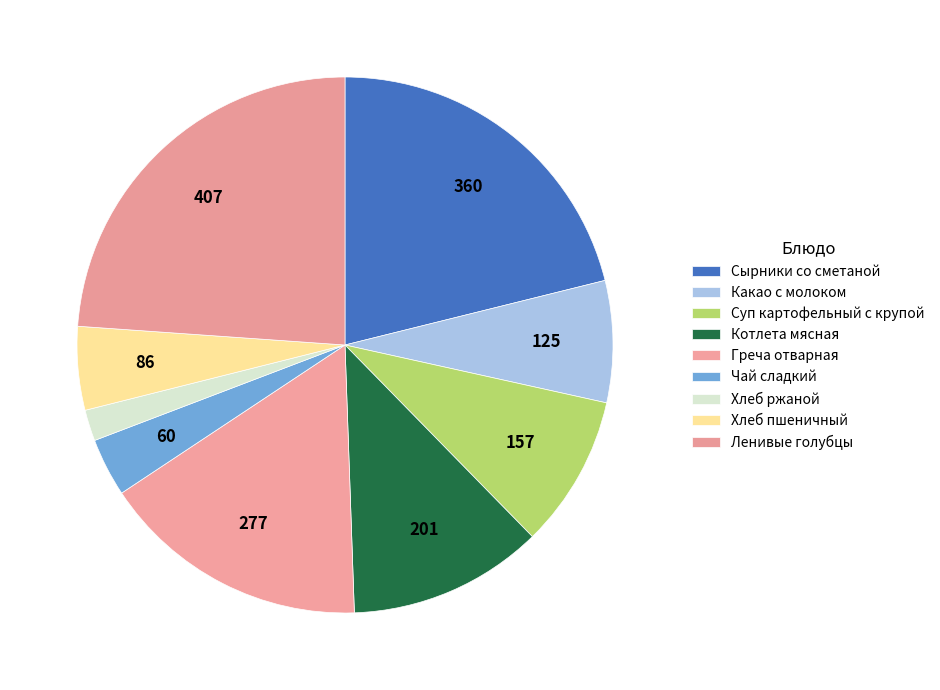

To the nearest percent, what is the average slice percentage?

11%